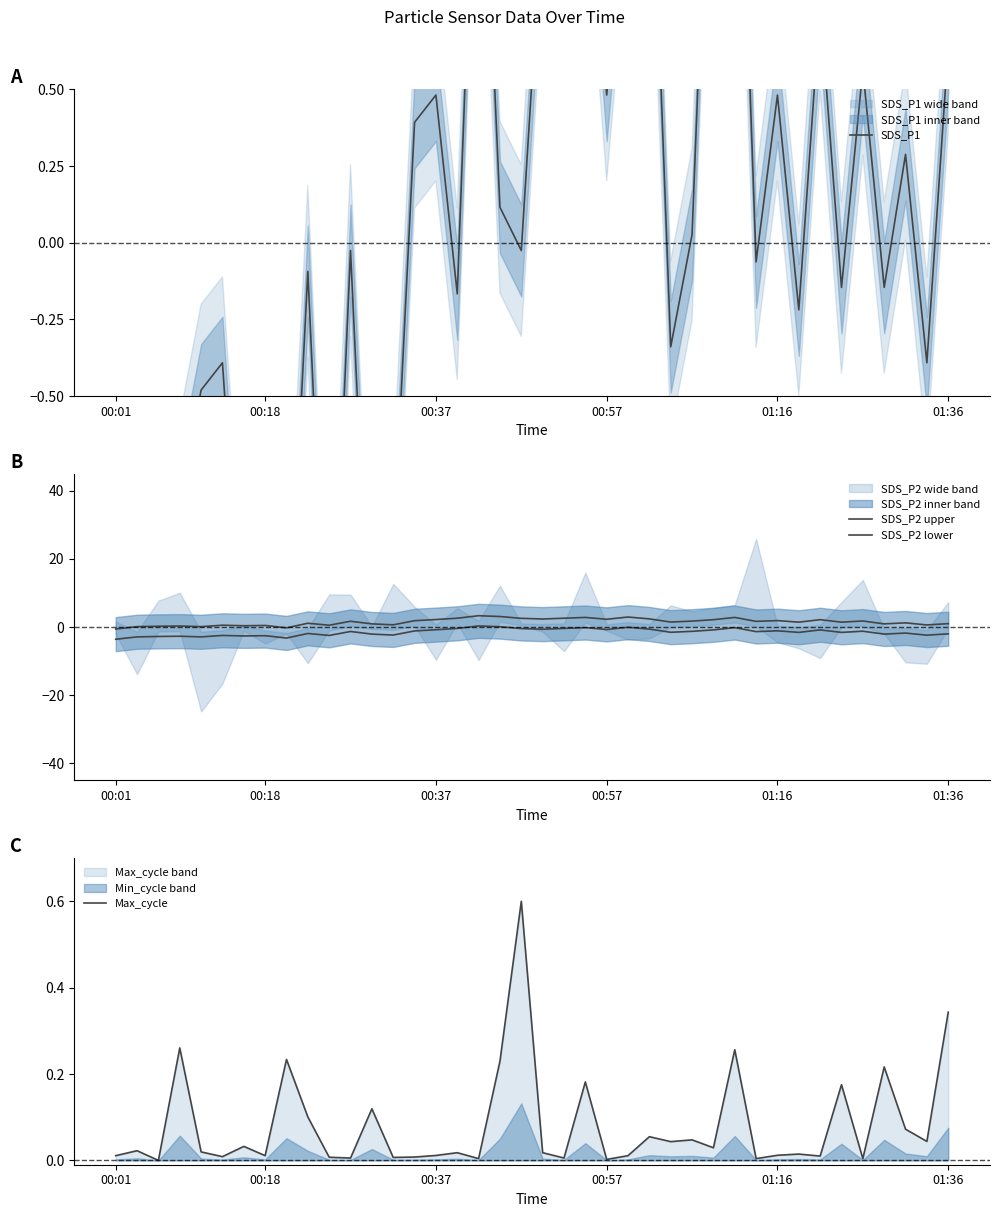

What is the sum of the Max_cycle values at 38 and 9?

0.1